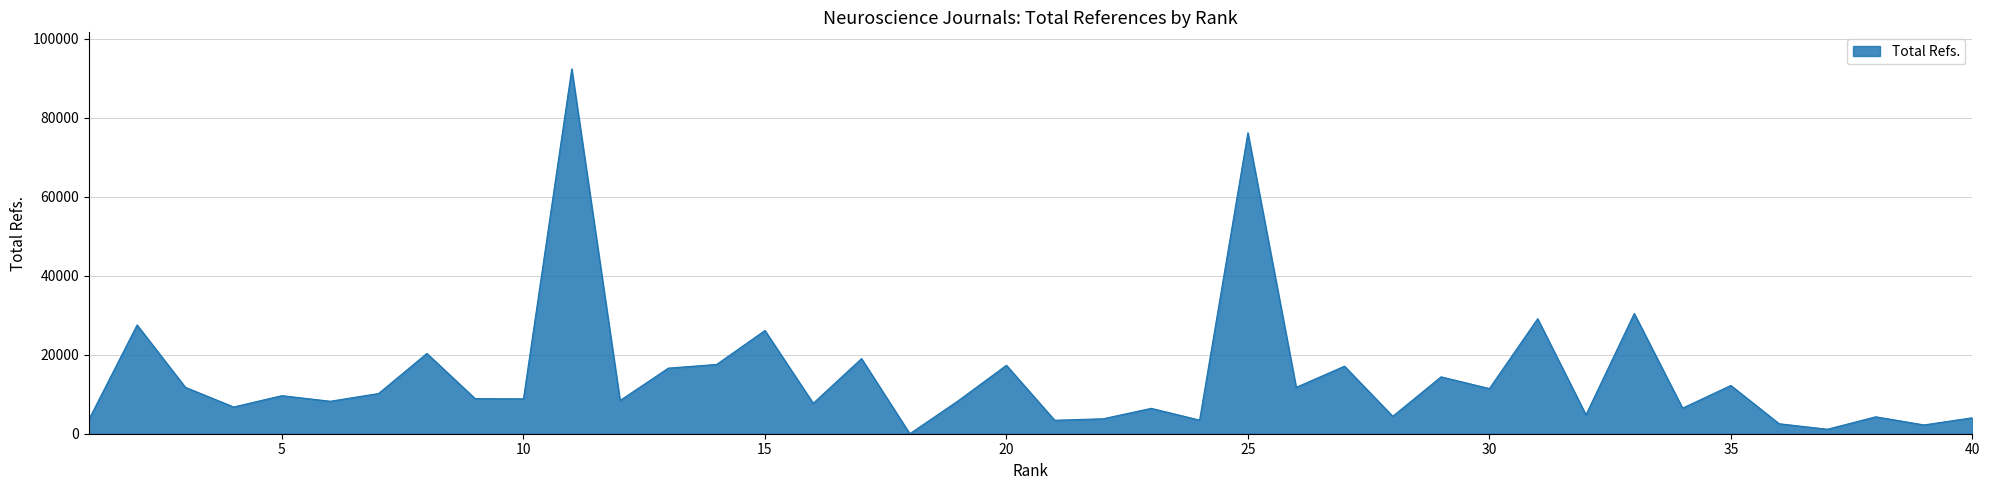

What is the maximum value shown in the chart?

92379